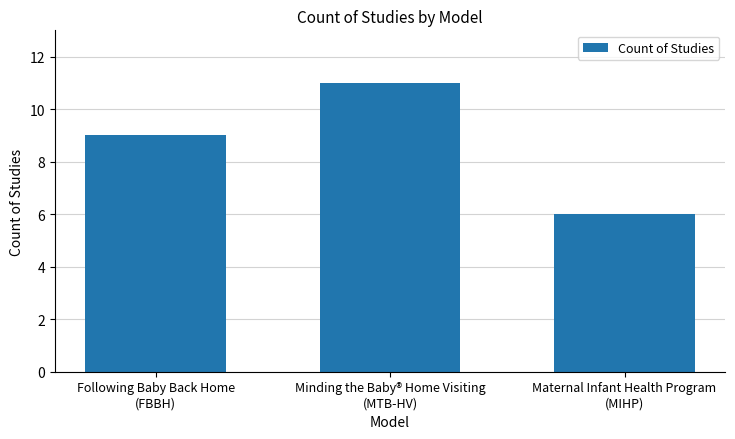

What is the approximate value at Minding the Baby® Home Visiting
(MTB-HV)?

11